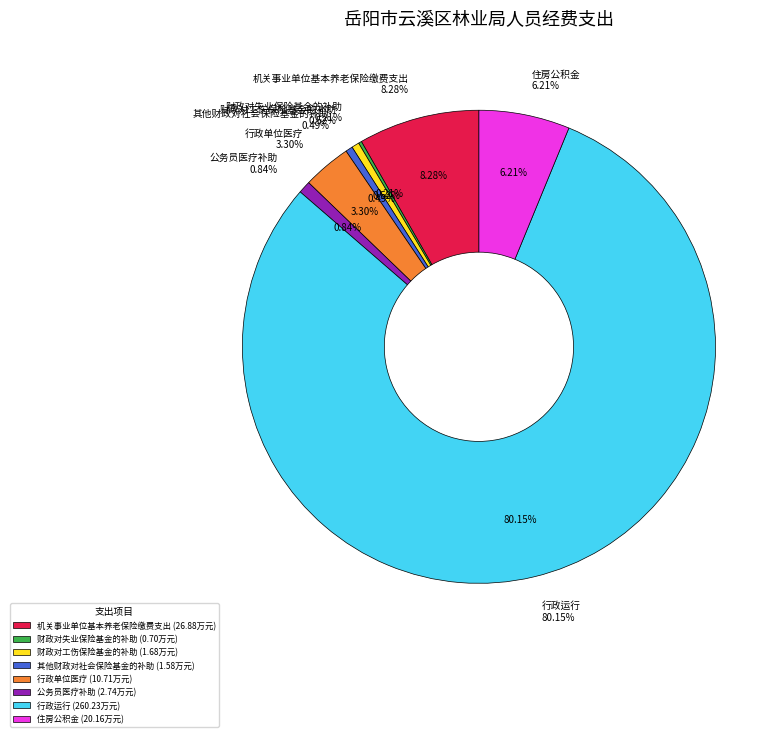

Count the number of slices in the pie.

8